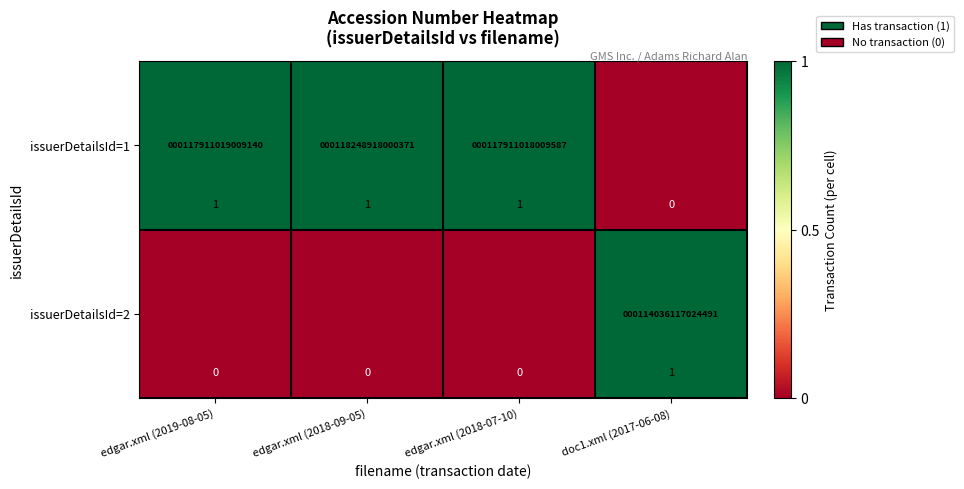

Where is issuerDetailsId=1 nearest to the value 0?

doc1.xml (2017-06-08)